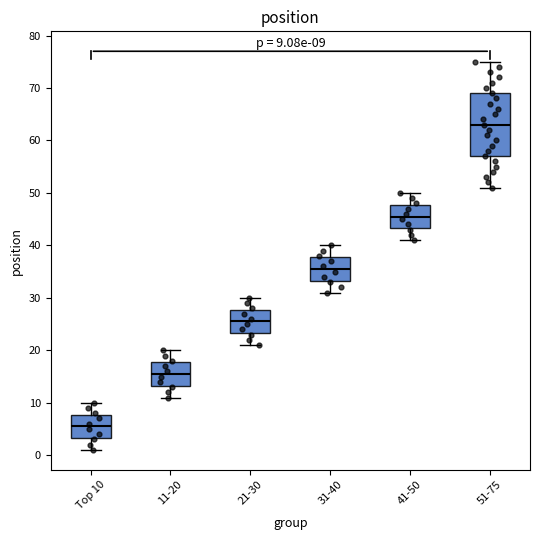

Which box is the tallest, from its lower edge to its upper edge?

51-75